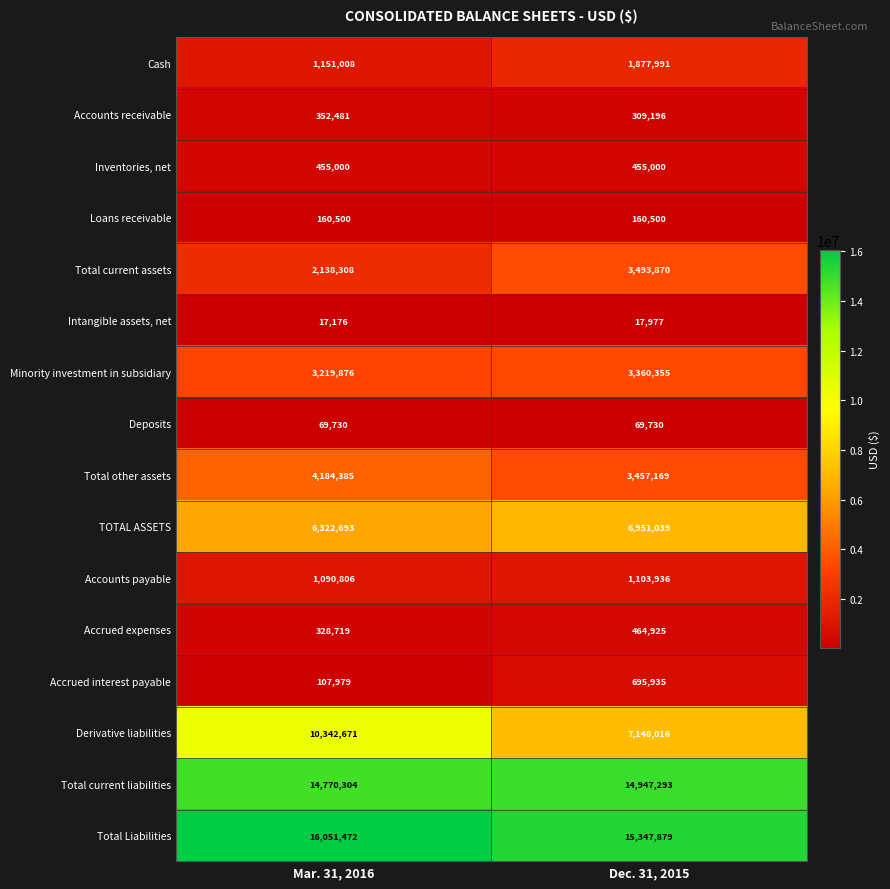

What is the sum of all Derivative liabilities values?

17490687